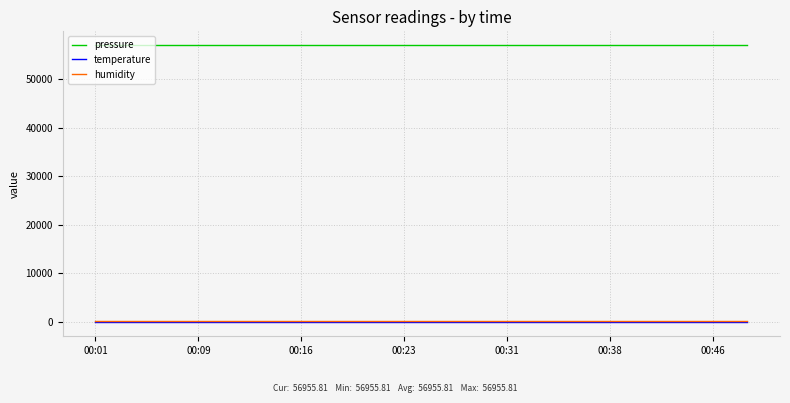

What is the maximum value for pressure?

56955.8